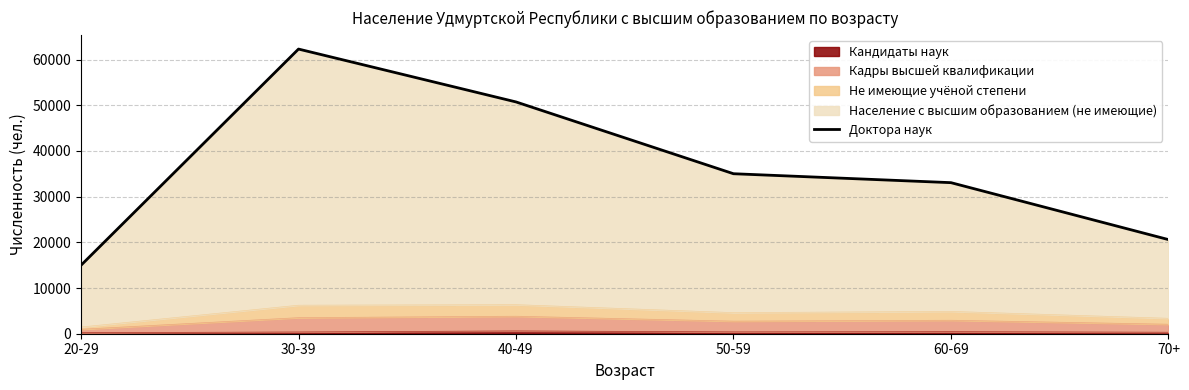

How many values are below 35009?

3